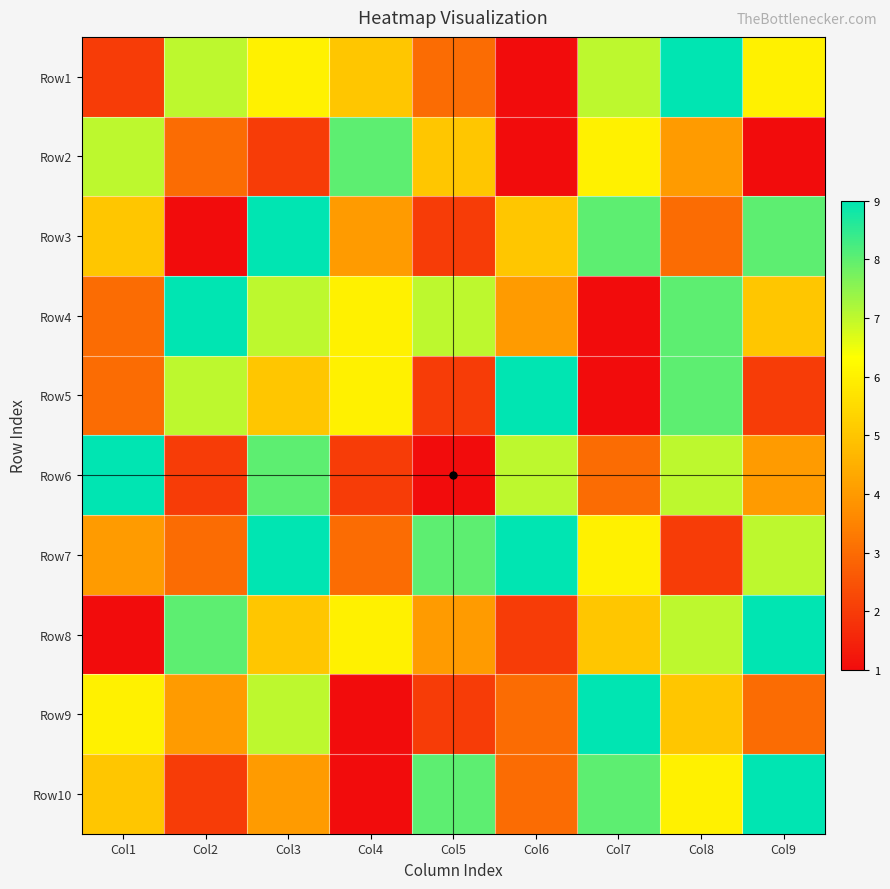

Reading left to right, transcribe all the data shown in this chart.

Row1: Col1=2	Col2=7	Col3=6	Col4=5	Col5=3	Col6=1	Col7=7	Col8=9	Col9=6
Row2: Col1=7	Col2=3	Col3=2	Col4=8	Col5=5	Col6=1	Col7=6	Col8=4	Col9=1
Row3: Col1=5	Col2=1	Col3=9	Col4=4	Col5=2	Col6=5	Col7=8	Col8=3	Col9=8
Row4: Col1=3	Col2=9	Col3=7	Col4=6	Col5=7	Col6=4	Col7=1	Col8=8	Col9=5
Row5: Col1=3	Col2=7	Col3=5	Col4=6	Col5=2	Col6=9	Col7=1	Col8=8	Col9=2
Row6: Col1=9	Col2=2	Col3=8	Col4=2	Col5=1	Col6=7	Col7=3	Col8=7	Col9=4
Row7: Col1=4	Col2=3	Col3=9	Col4=3	Col5=8	Col6=9	Col7=6	Col8=2	Col9=7
Row8: Col1=1	Col2=8	Col3=5	Col4=6	Col5=4	Col6=2	Col7=5	Col8=7	Col9=9
Row9: Col1=6	Col2=4	Col3=7	Col4=1	Col5=2	Col6=3	Col7=9	Col8=5	Col9=3
Row10: Col1=5	Col2=2	Col3=4	Col4=1	Col5=8	Col6=3	Col7=8	Col8=6	Col9=9